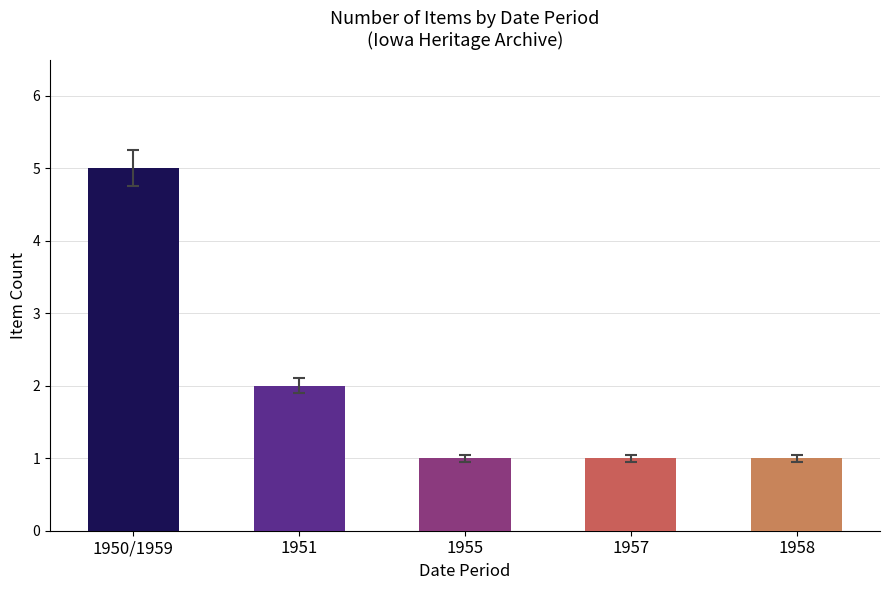

True or false: the data shows 2 at 1958.

False